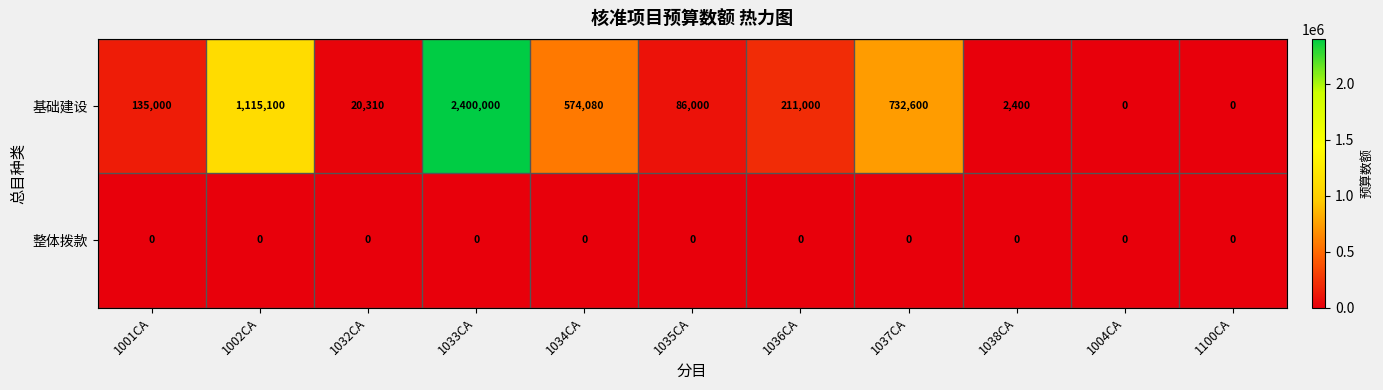

Which label corresponds to the largest value in the chart?

1033CA